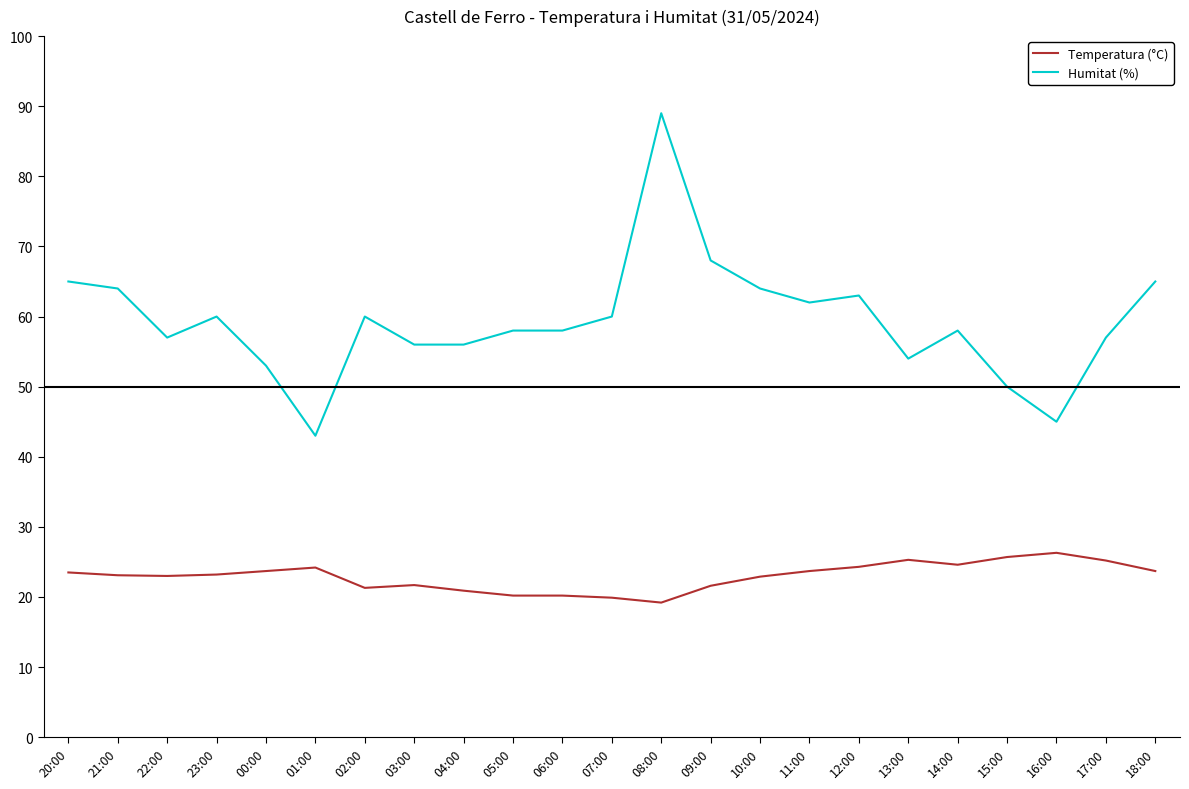

At which category is the sum across all series the highest?

08:00